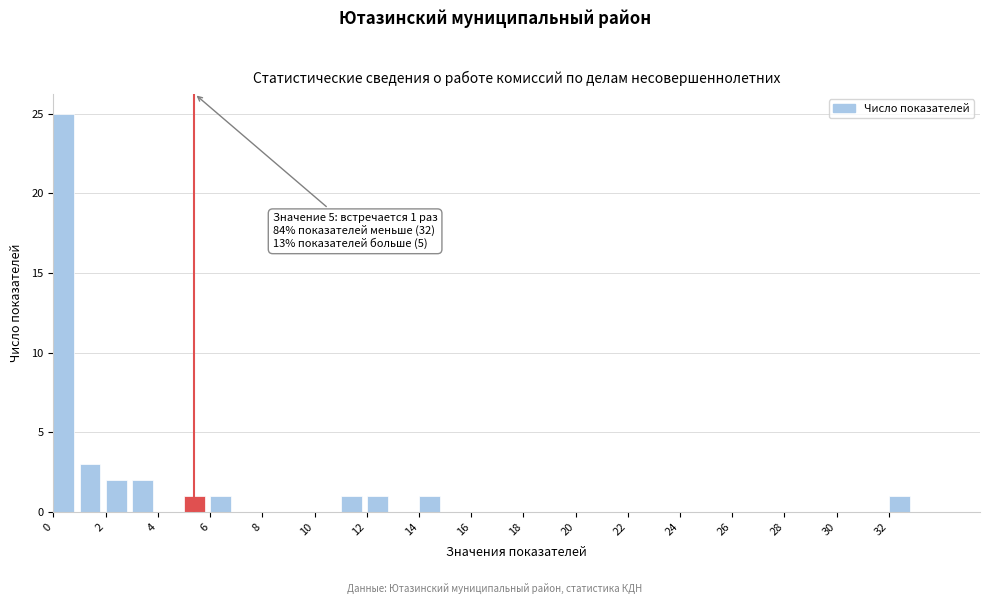

Which range on the x-axis has the tallest bar?

0 to 1